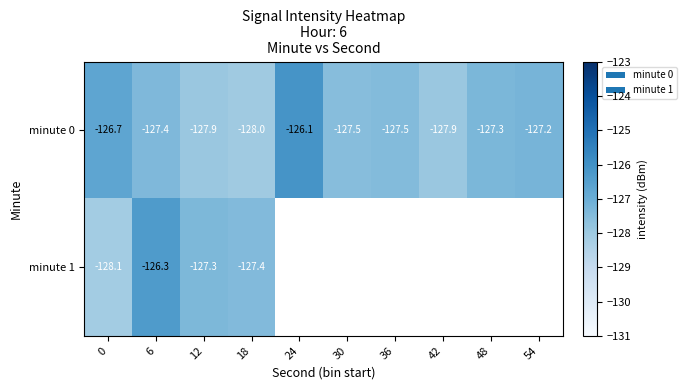

Where is minute 0 nearest to the value -127?

54